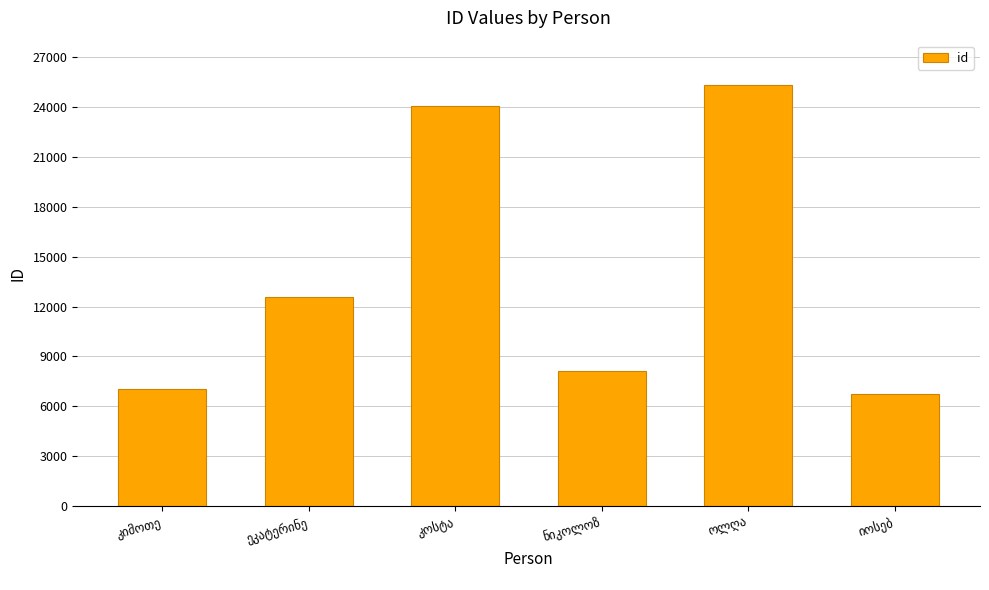

What is the minimum value shown in the chart?

6740